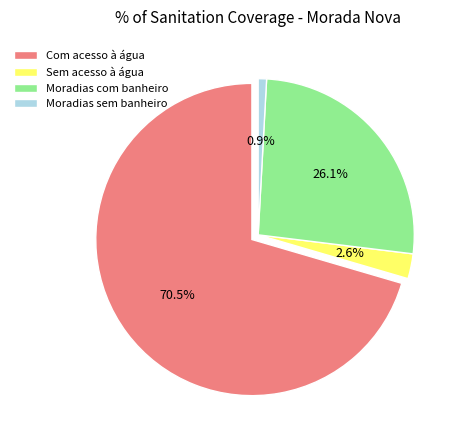

What is the total percentage of Sem acesso à água and Moradias com banheiro?

28.7%